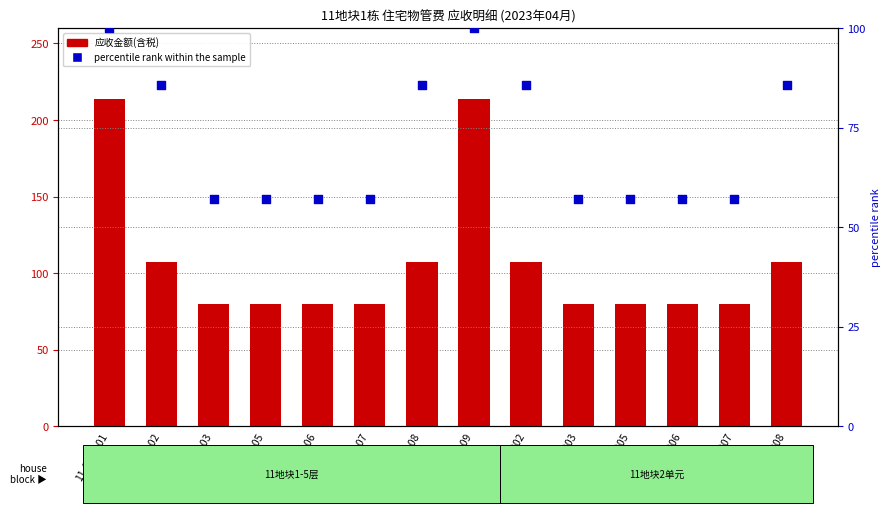

Is the value of percentile rank within the sample at 11-01-0105 greater than the value of 应收金额(含税) at 11-01-0103?

No